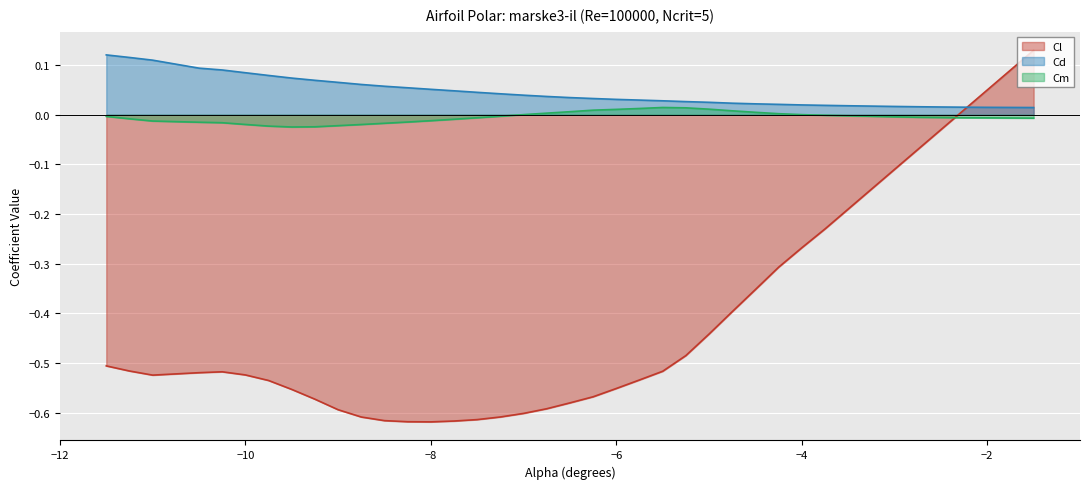

Which category has the highest value in the Cd series?

-11.5